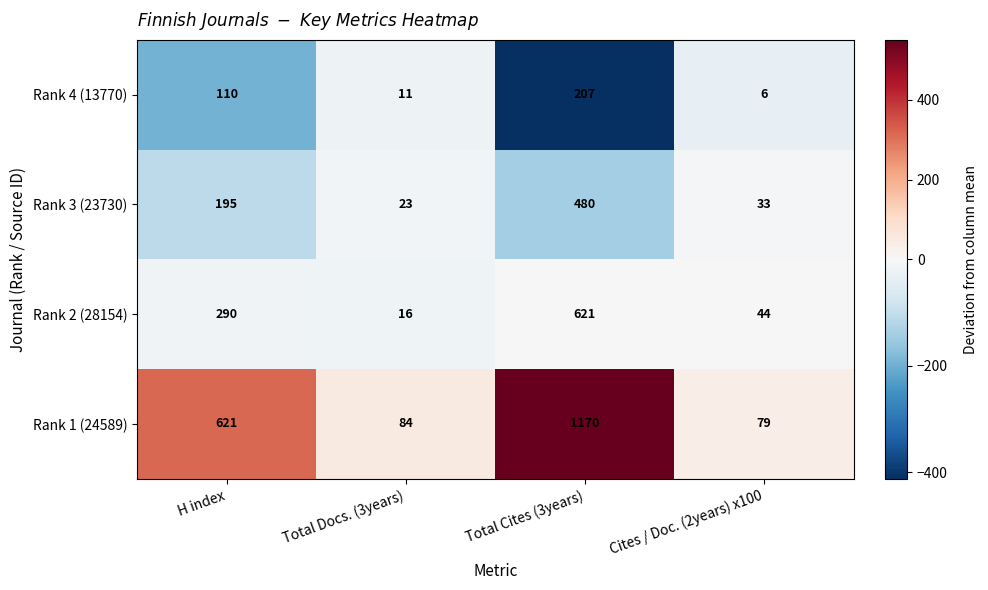

Which series has the largest range (max minus min)?

Rank 1 (24589)